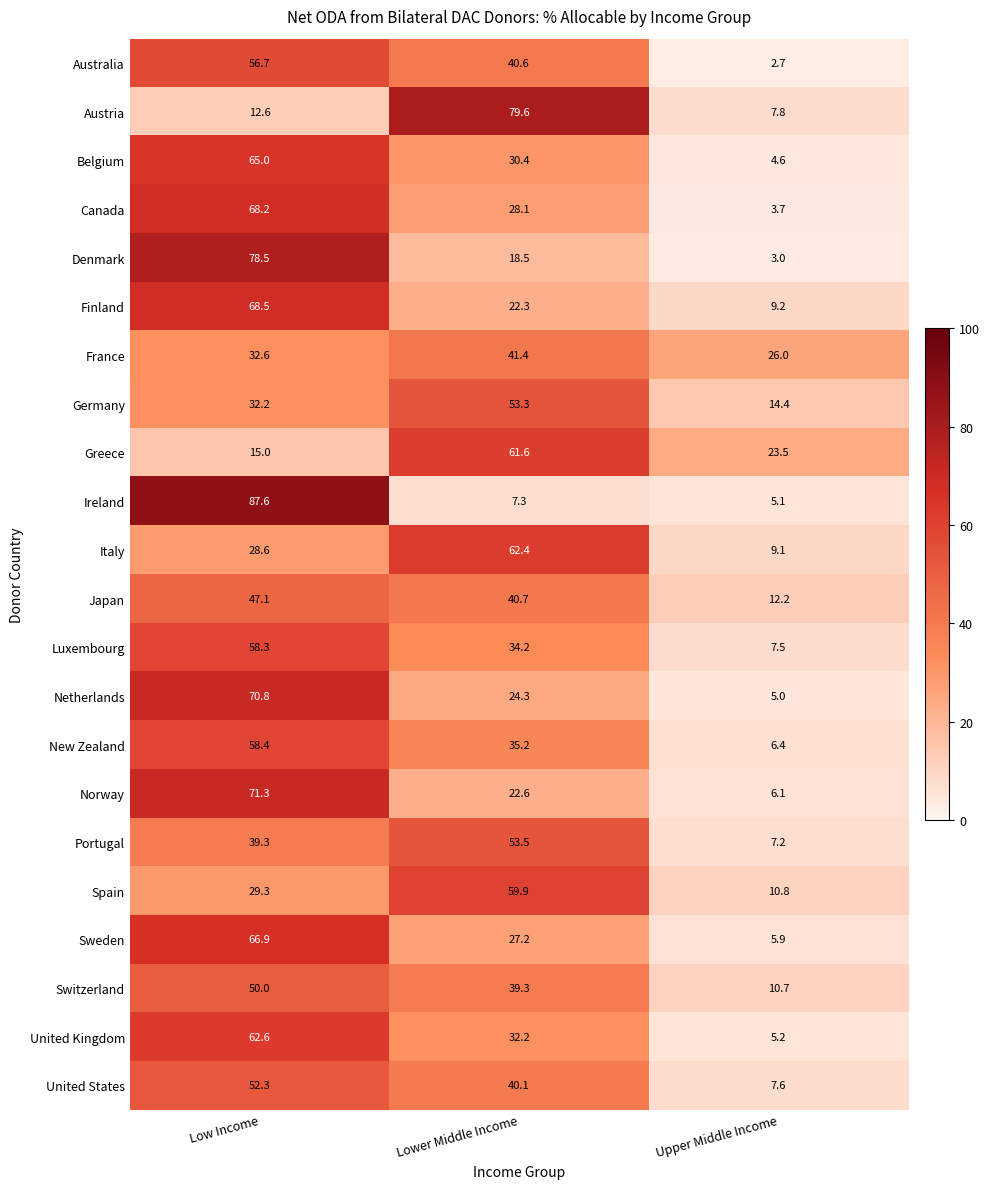

At which category does the chart reach its minimum across all series?

Upper Middle Income